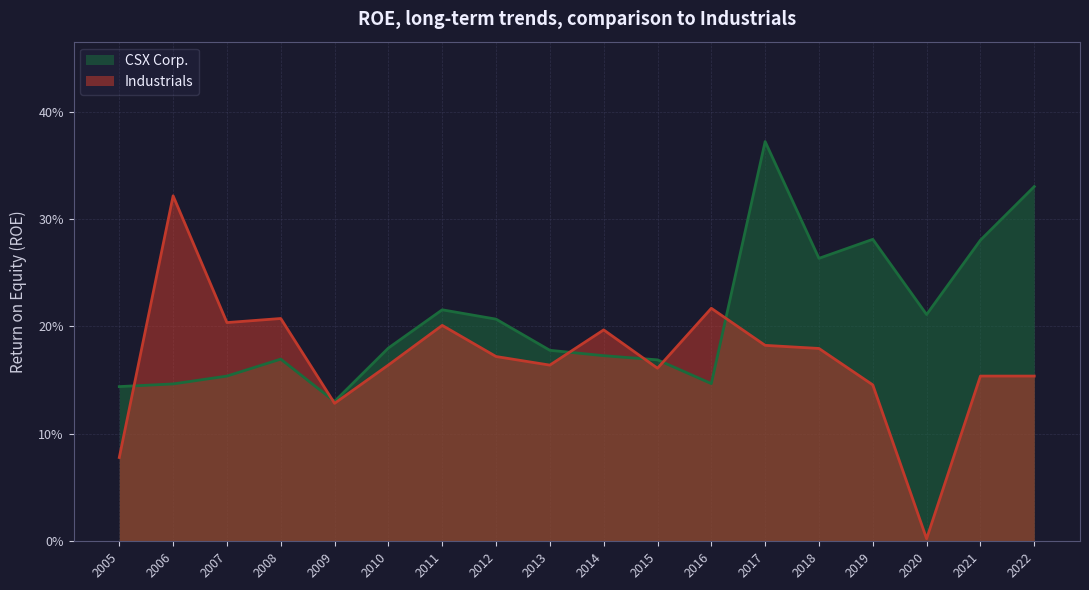

Which series ends up on top after the final intersection of Industrials and CSX Corp.?

CSX Corp.